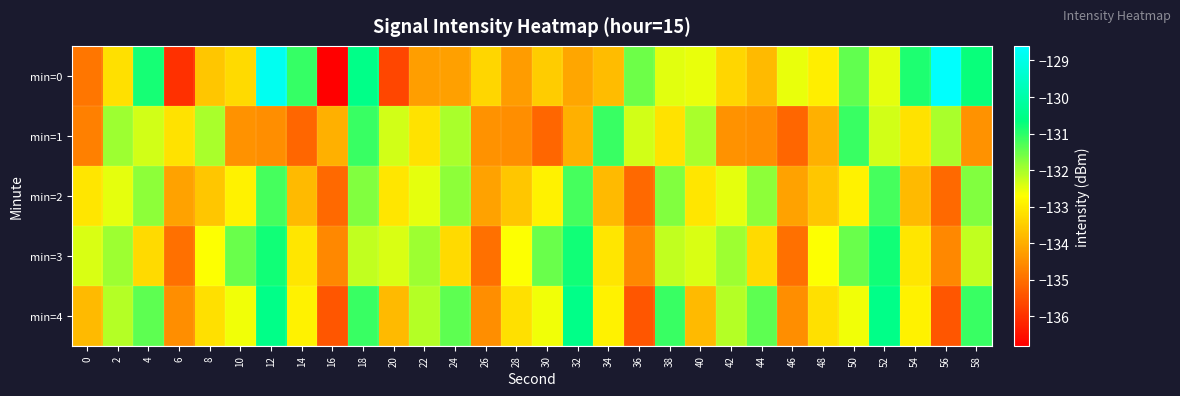

Reading right to left, list all the values displayed in this chart.

min=0: 58=-130.7	56=-128.6	54=-130.9	52=-132.5	50=-131.4	48=-133.0	46=-132.5	44=-133.8	42=-133.4	40=-132.5	38=-132.5	36=-131.5	34=-133.8	32=-134.1	30=-133.5	28=-134.3	26=-133.4	24=-134.2	22=-134.3	20=-135.7	18=-130.5	16=-136.8	14=-131.1	12=-128.8	10=-133.3	8=-133.6	6=-136.0	4=-130.8	2=-133.2	0=-134.9
min=1: 58=-134.4	56=-132.0	54=-133.2	52=-132.3	50=-131.1	48=-134.0	46=-135.2	44=-134.5	42=-134.4	40=-132.0	38=-133.2	36=-132.3	34=-131.1	32=-134.0	30=-135.2	28=-134.5	26=-134.4	24=-132.0	22=-133.2	20=-132.3	18=-131.1	16=-134.0	14=-135.2	12=-134.5	10=-134.4	8=-132.0	6=-133.2	4=-132.3	2=-131.9	0=-134.7
min=2: 58=-131.7	56=-135.1	54=-133.8	52=-131.2	50=-132.9	48=-133.6	46=-134.2	44=-131.8	42=-132.5	40=-133.1	38=-131.7	36=-135.1	34=-133.8	32=-131.2	30=-132.9	28=-133.6	26=-134.2	24=-131.8	22=-132.5	20=-133.1	18=-131.7	16=-135.1	14=-133.8	12=-131.2	10=-132.9	8=-133.6	6=-134.2	4=-131.8	2=-132.5	0=-133.1
min=3: 58=-132.2	56=-134.6	54=-133.1	52=-130.8	50=-131.5	48=-132.7	46=-135.0	44=-133.3	42=-131.9	40=-132.4	38=-132.2	36=-134.6	34=-133.1	32=-130.8	30=-131.5	28=-132.7	26=-135.0	24=-133.3	22=-131.9	20=-132.4	18=-132.2	16=-134.6	14=-133.1	12=-130.8	10=-131.5	8=-132.7	6=-135.0	4=-133.3	2=-131.9	0=-132.4
min=4: 58=-131.1	56=-135.4	54=-132.9	52=-130.5	50=-132.6	48=-133.2	46=-134.5	44=-131.4	42=-132.1	40=-133.8	38=-131.1	36=-135.4	34=-132.9	32=-130.5	30=-132.6	28=-133.2	26=-134.5	24=-131.4	22=-132.1	20=-133.8	18=-131.1	16=-135.4	14=-132.9	12=-130.5	10=-132.6	8=-133.2	6=-134.5	4=-131.4	2=-132.1	0=-133.8